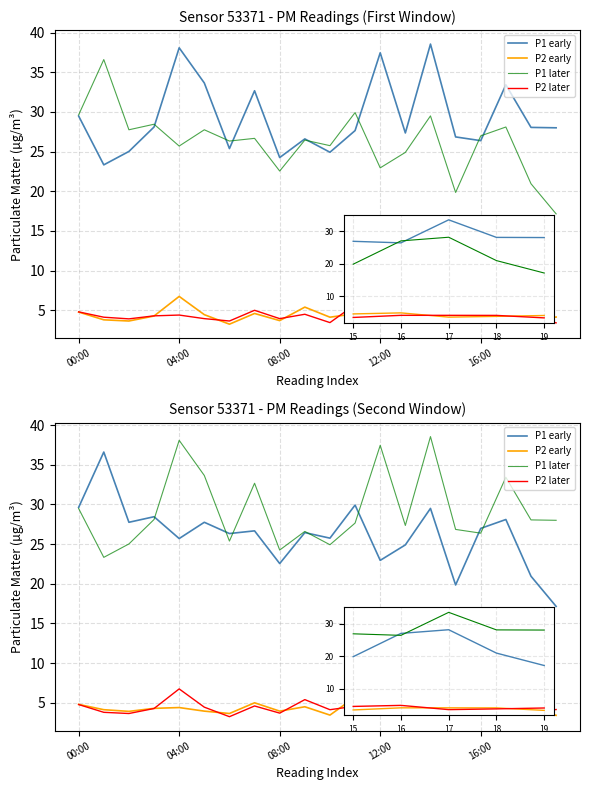

Which series has the largest range (max minus min)?

P1 early